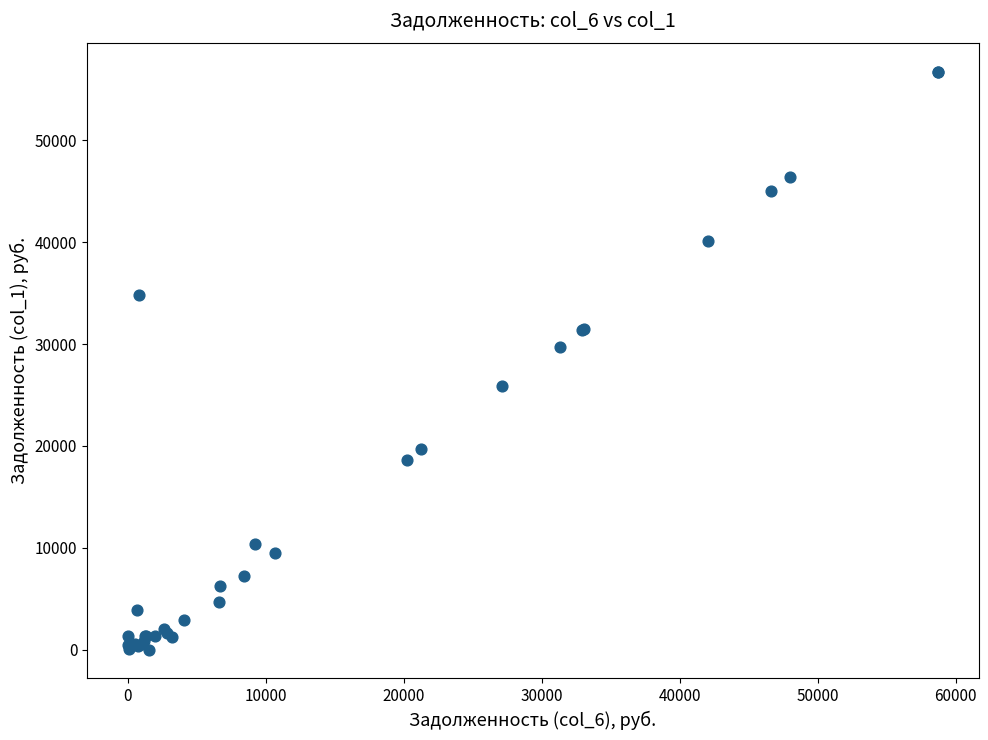

What Y value in the scatter plot is closest to 28373?

29715.5